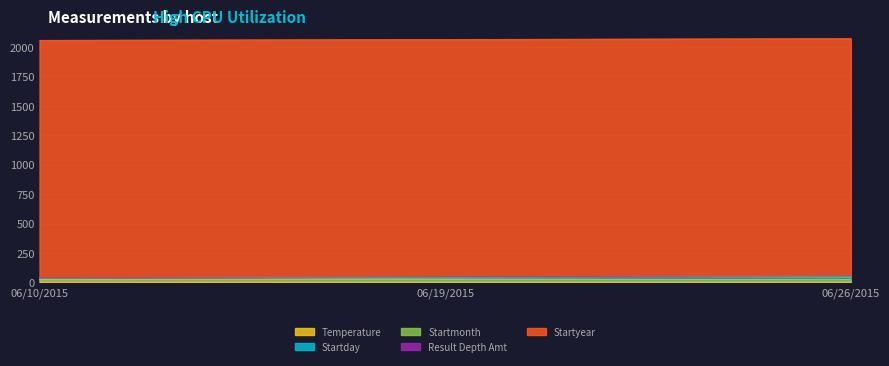

Reading right to left, extract all data points from this chart.

Temperature: 24.9	24.4	26.3
Startday: 26.0	19.0	10.0
Startmonth: 6.0	6.0	6.0
Result Depth Amt: 0.0	0.0	0.0
Startyear: 2015.0	2015.0	2015.0